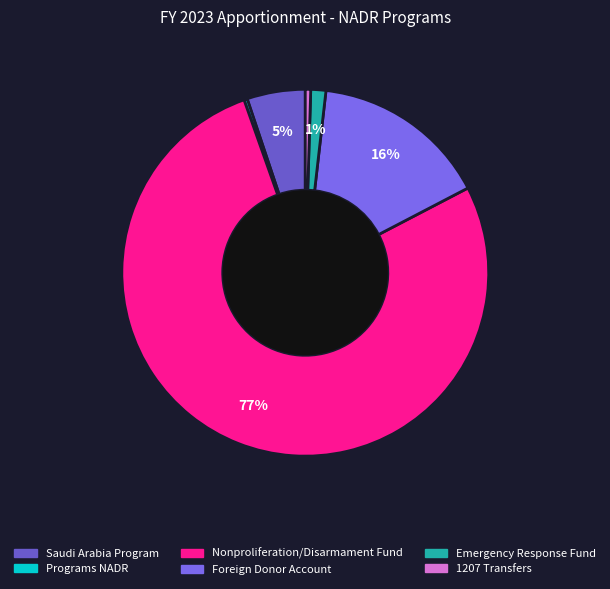

Which slice is the smallest?

Programs NADR